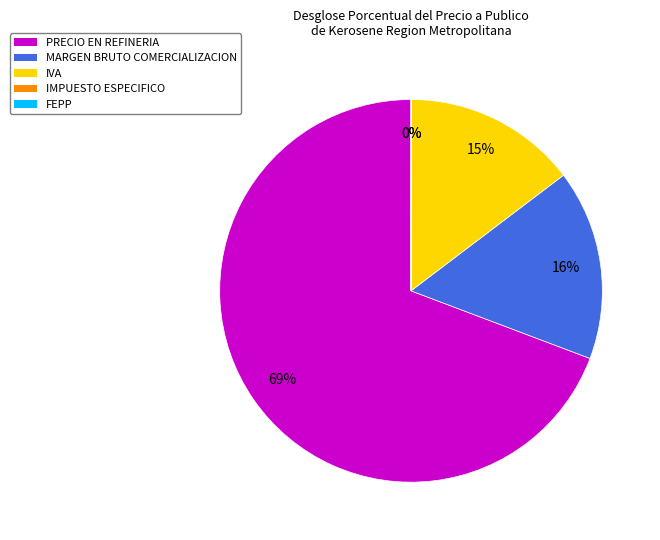

To the nearest percent, what is the difference between the MARGEN BRUTO COMERCIALIZACION and IVA slice percentages?

1%